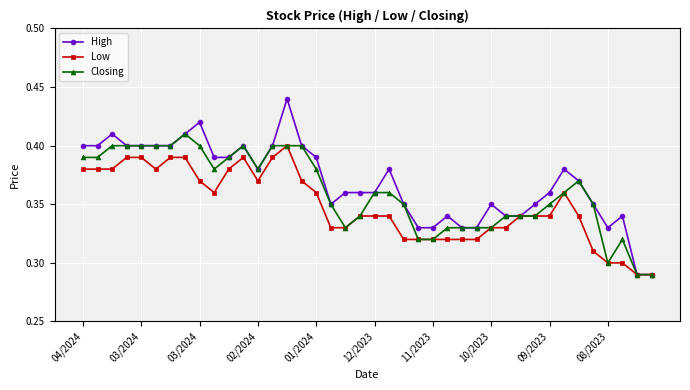

Which series has the widest spread of values?

High